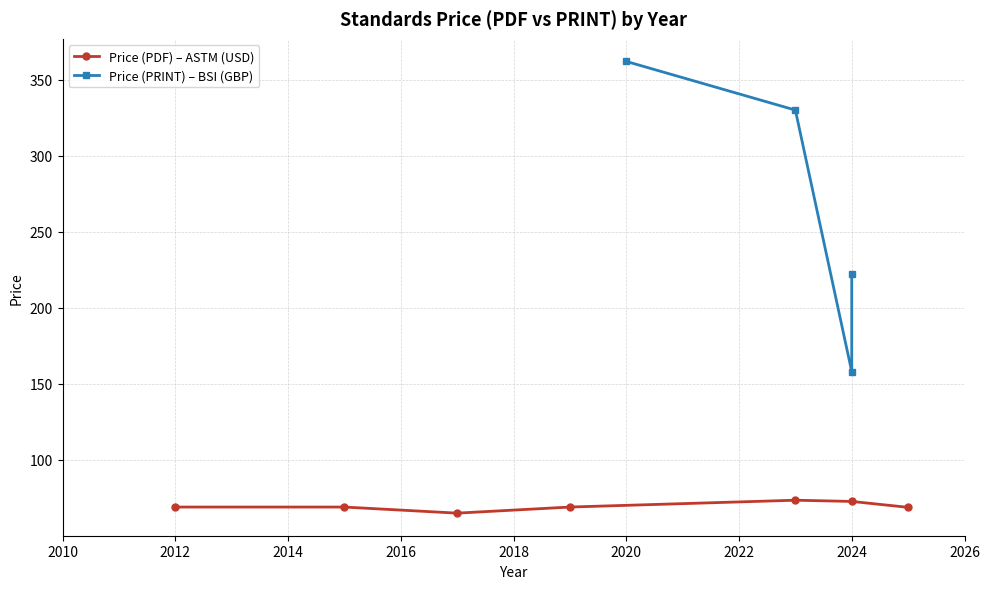

Is it true that Price (PDF) – ASTM (USD) equals 35.1 at 2024?

False